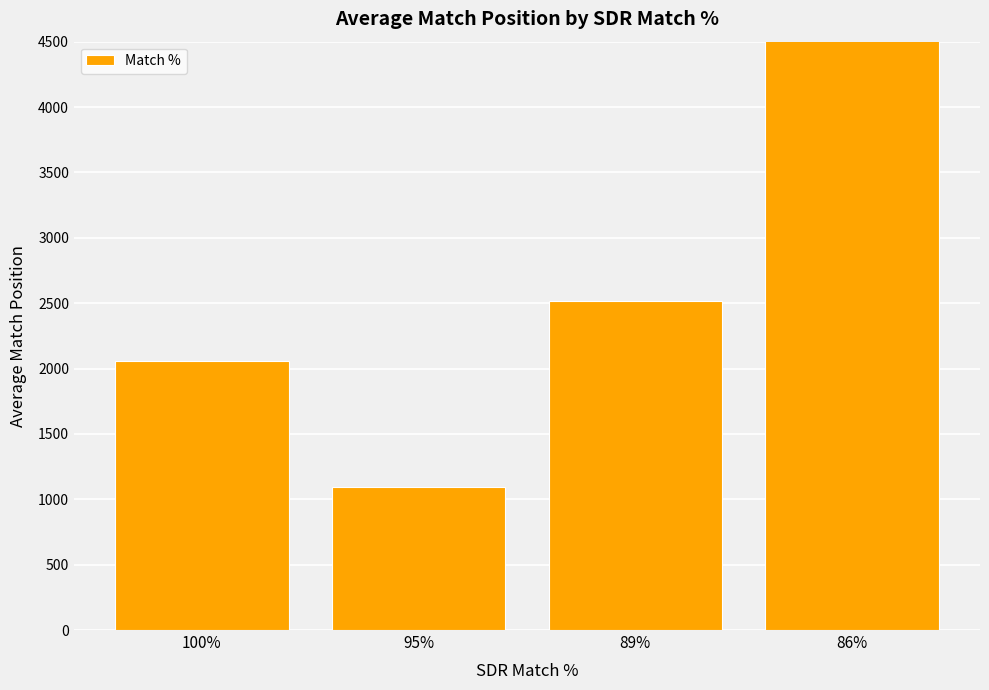

What position from the right is 100%?

4